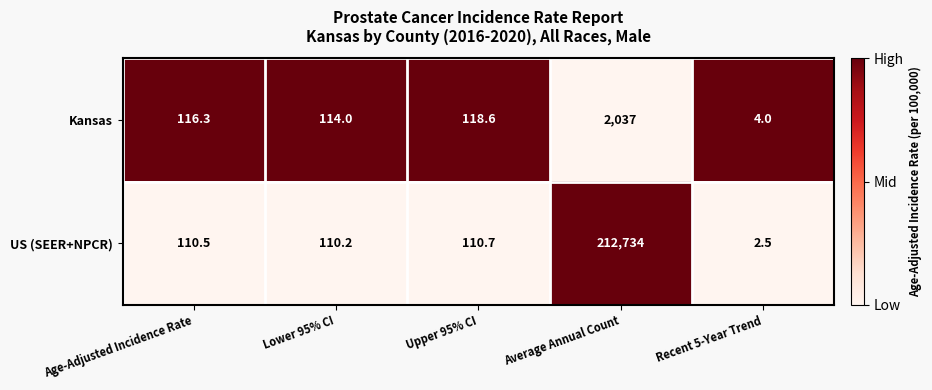

What is the sum of the Kansas values at Upper 95% CI and Lower 95% CI?

232.6